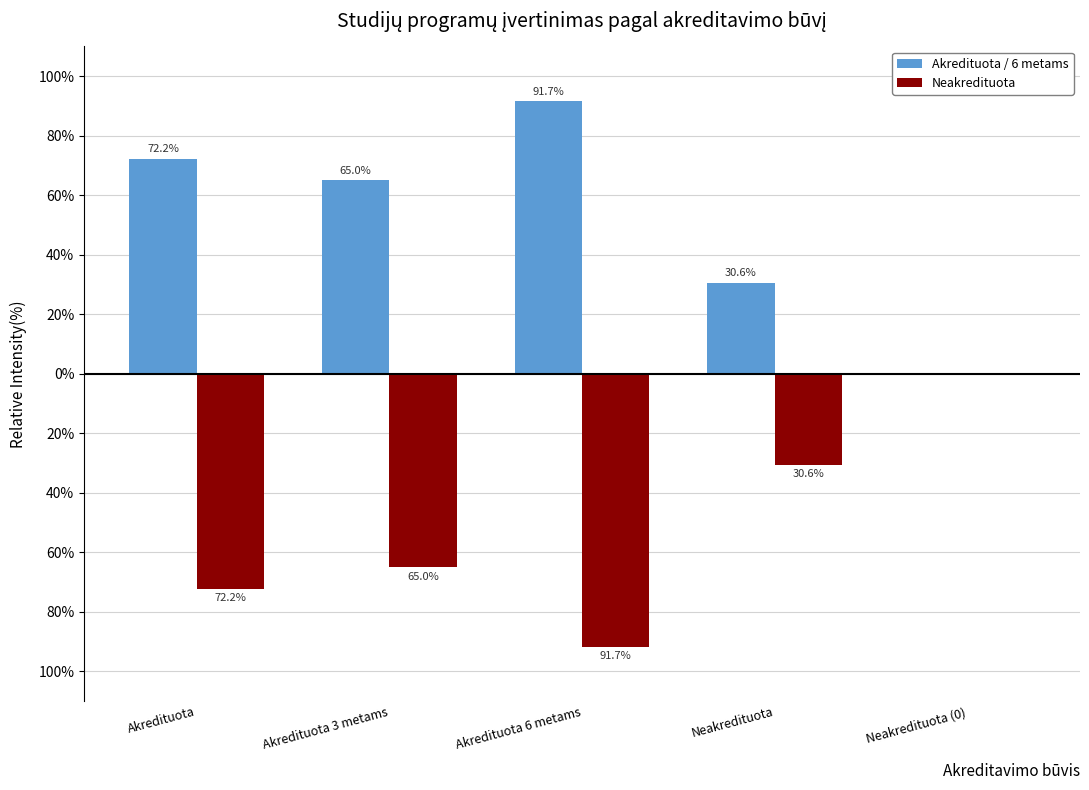

List the labels in order of Akredituota / 6 metams value, smallest first.

Neakredituota (0), Neakredituota, Akredituota 3 metams, Akredituota, Akredituota 6 metams